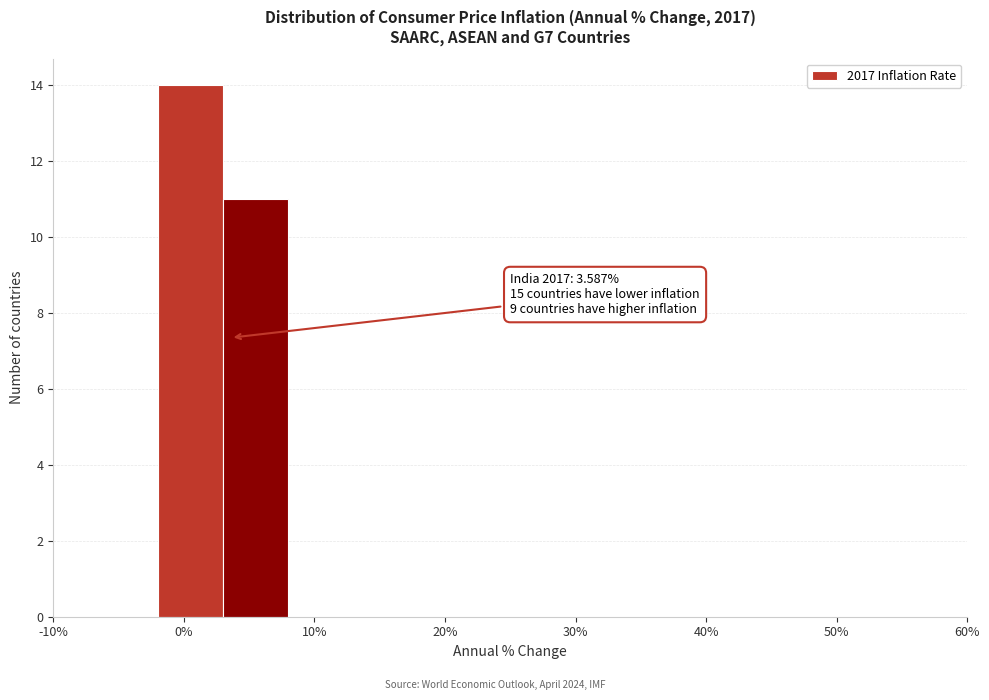

Which range on the x-axis has the tallest bar?

-2 to 3